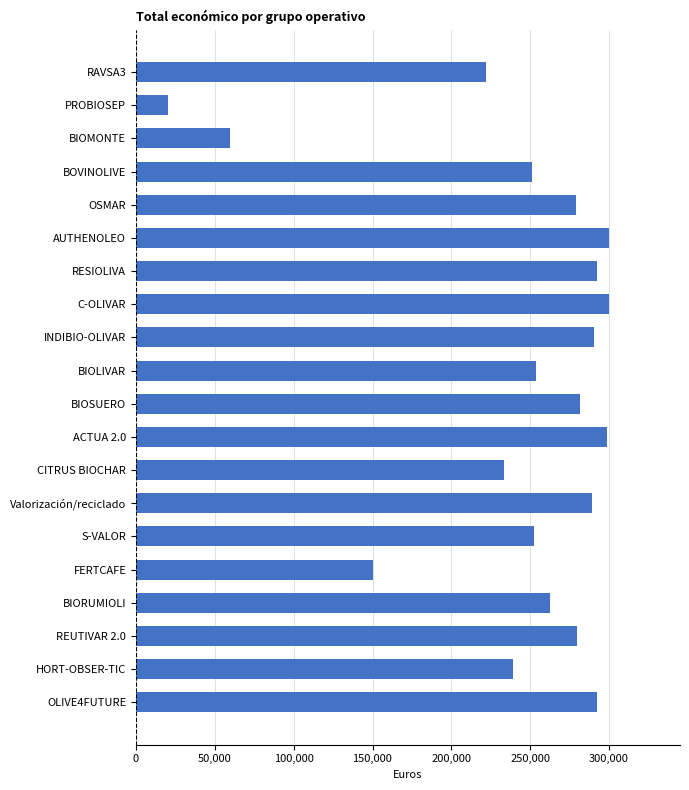

Which has a higher value, RAVSA3 or INDIBIO-OLIVAR?

INDIBIO-OLIVAR